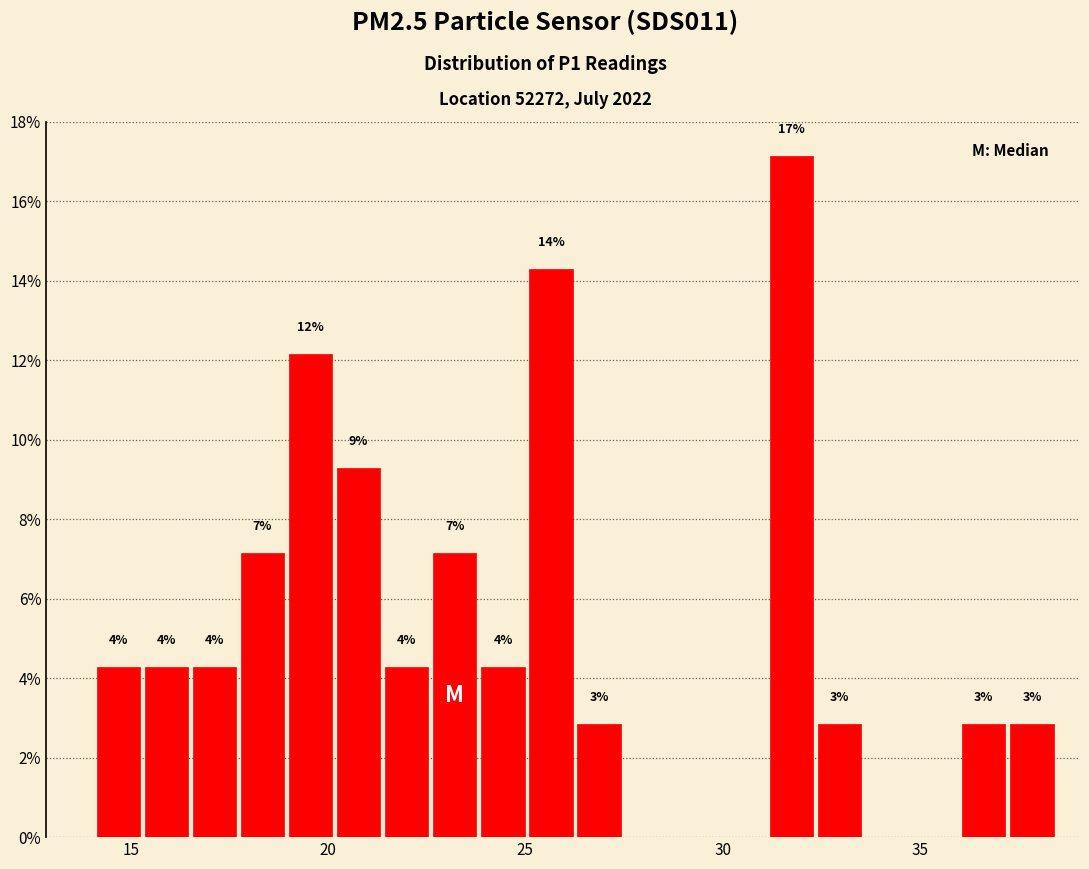

Around what value on the x-axis is the tallest bar? Give the approximate position of its centre, as read against the axis.

31.5